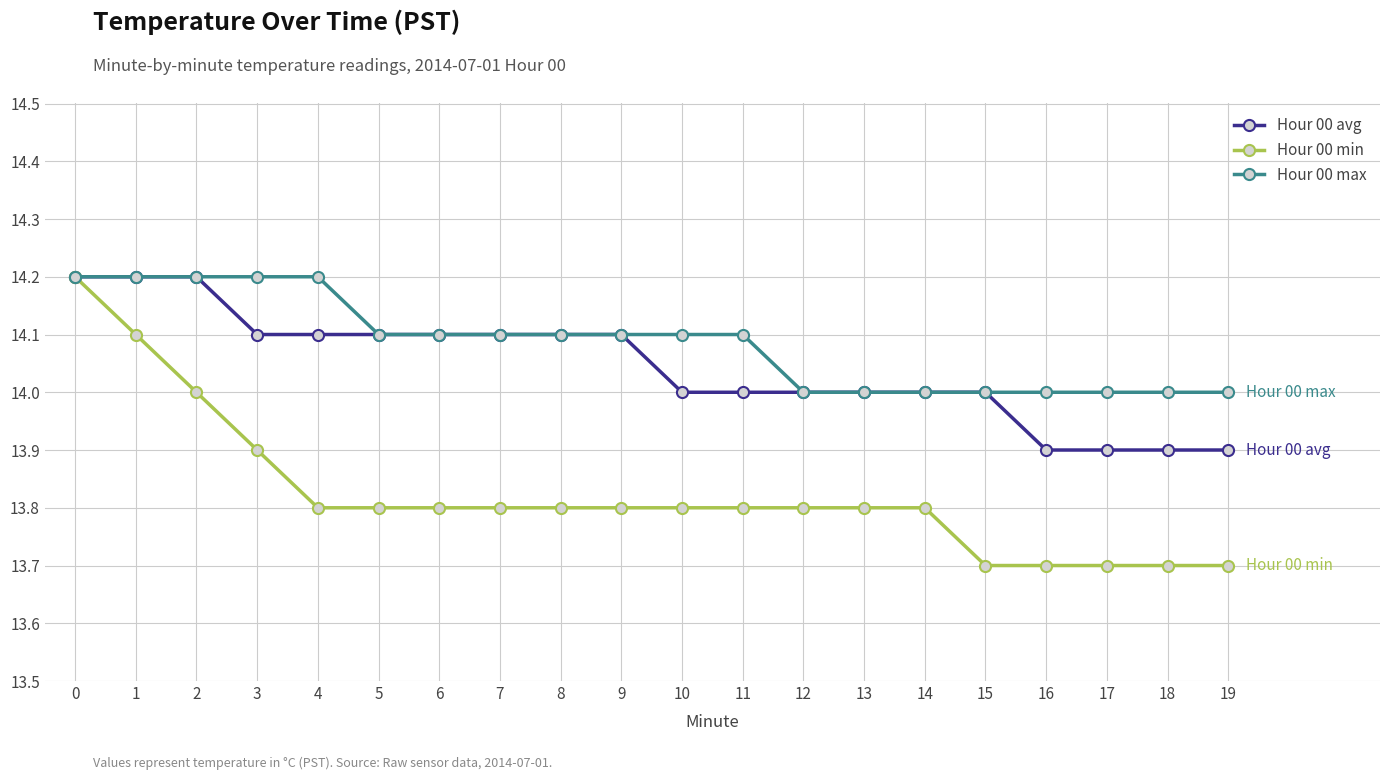

Count the number of categories in the chart.

20